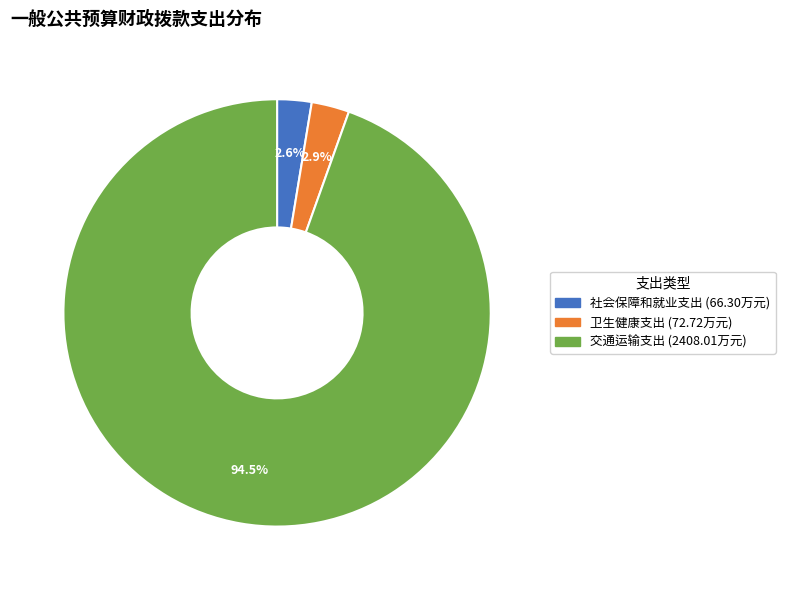

What is the total percentage of 交通运输支出 and 卫生健康支出?

97.4%